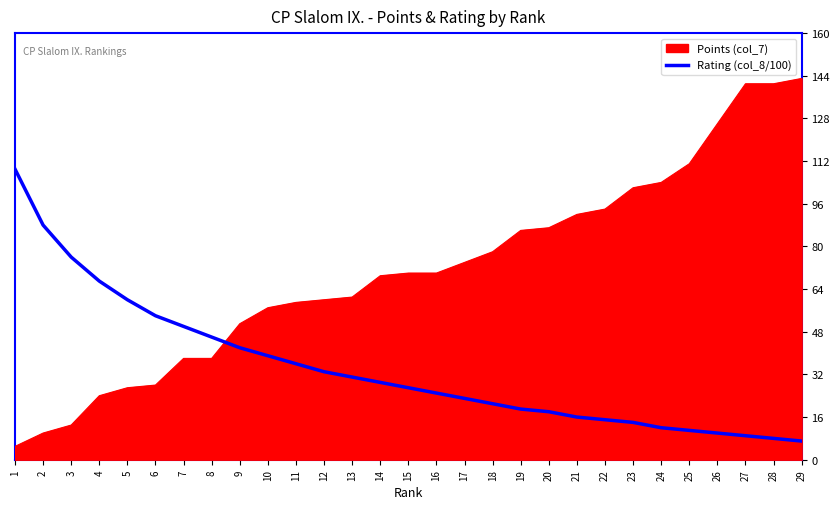

At which category does the chart reach its peak across all series?

1